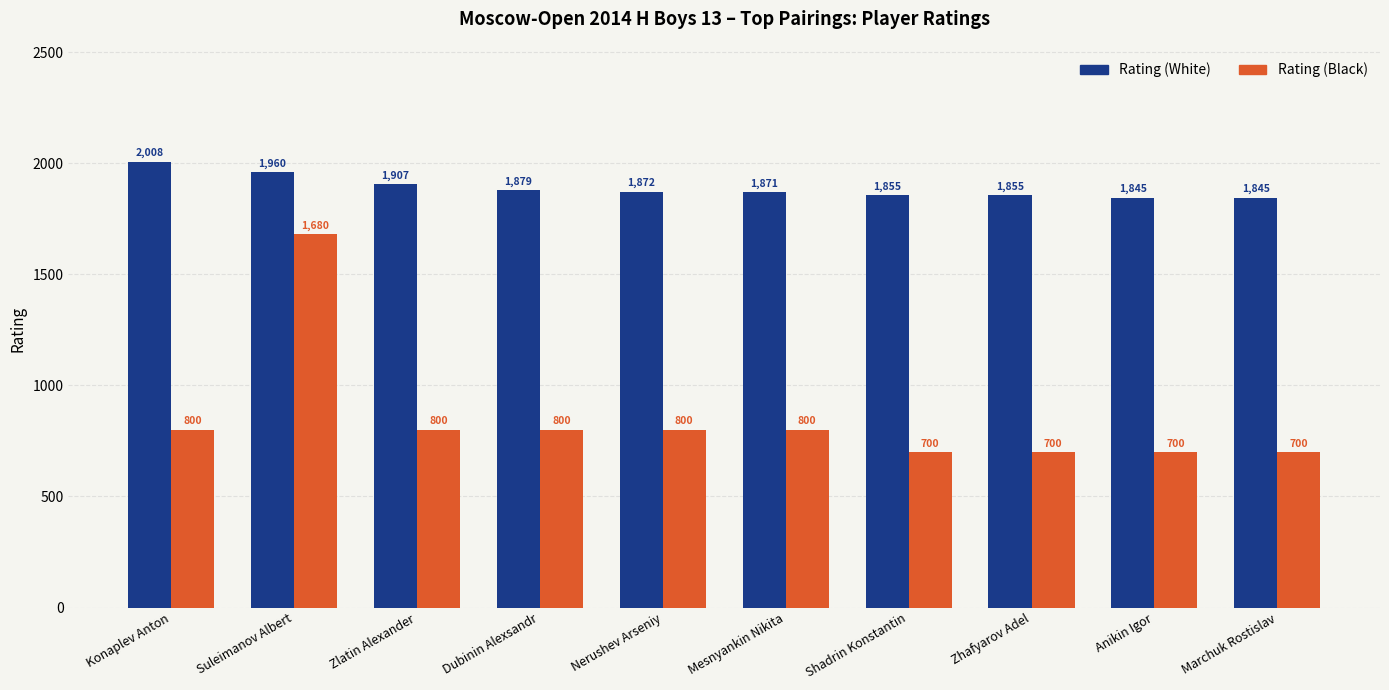

How many data points in Rating (White) are less than 1872?

5